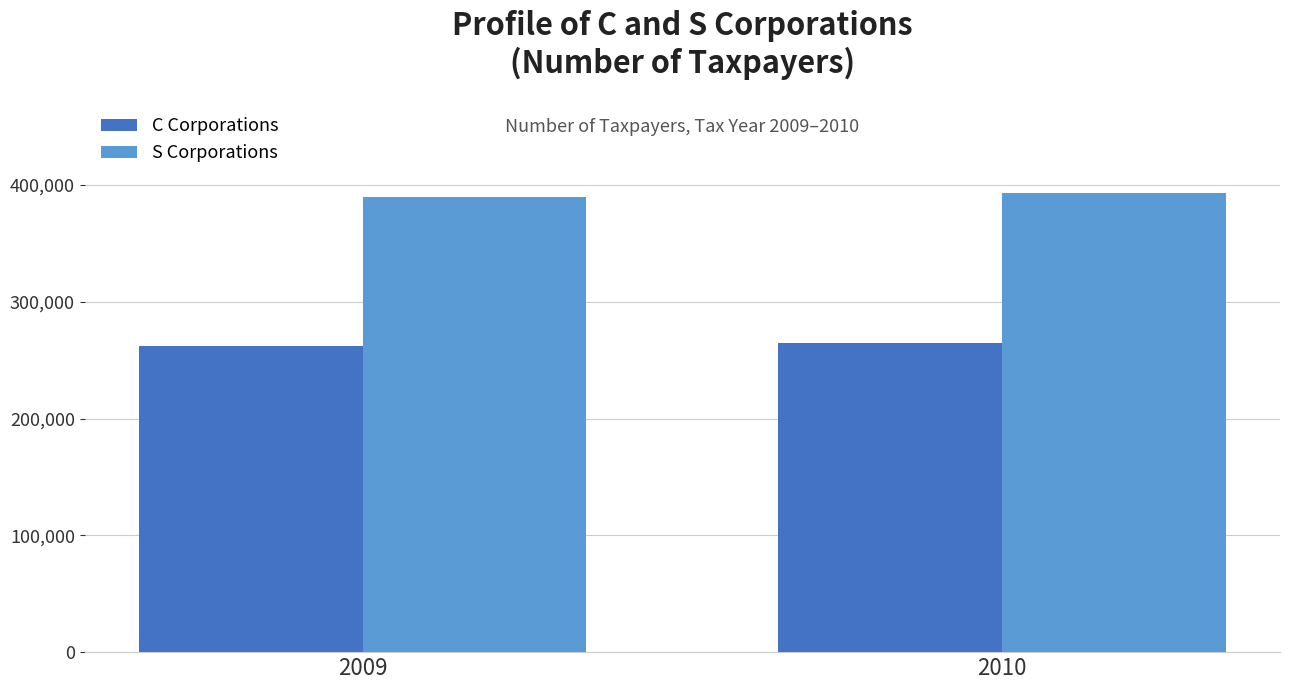

How many categories are shown in the chart?

2